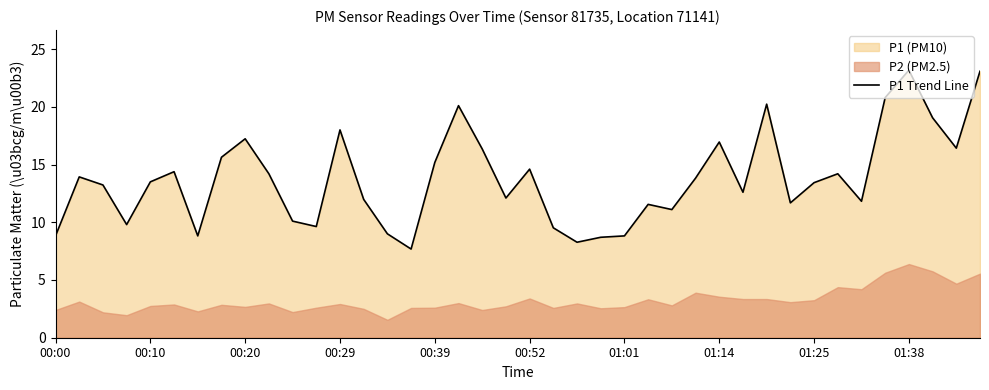

What value does the data have at 33?

14.2